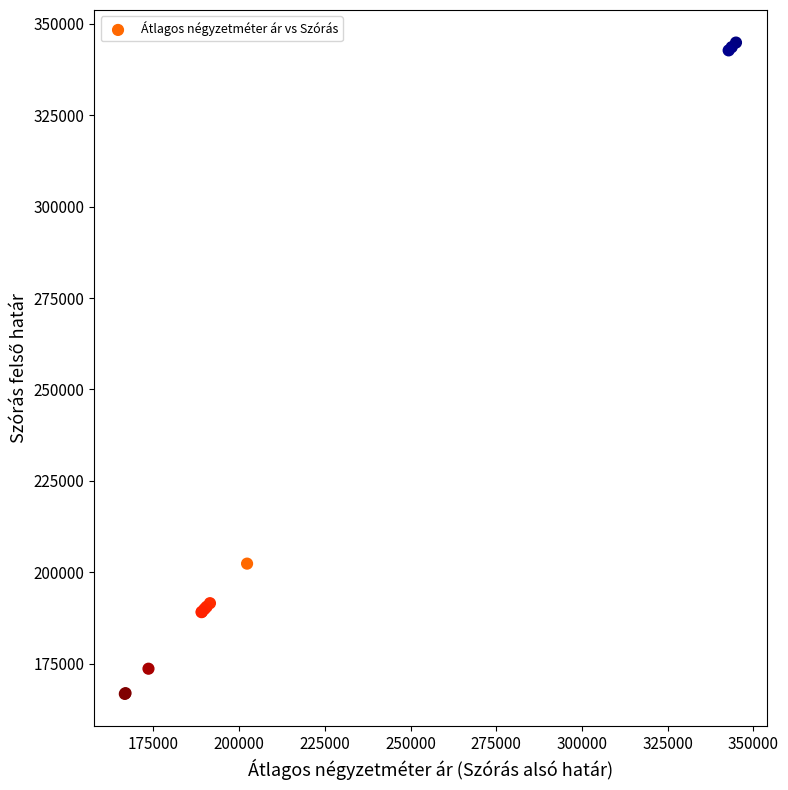

What Y value in the scatter plot is closest to 255789?

202329